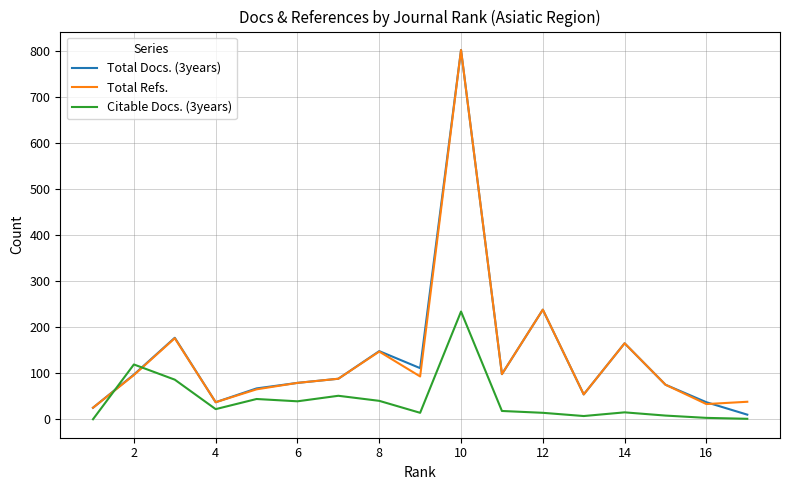

True or false: Total Docs. (3years) has more than 0 interior local peaks.

True